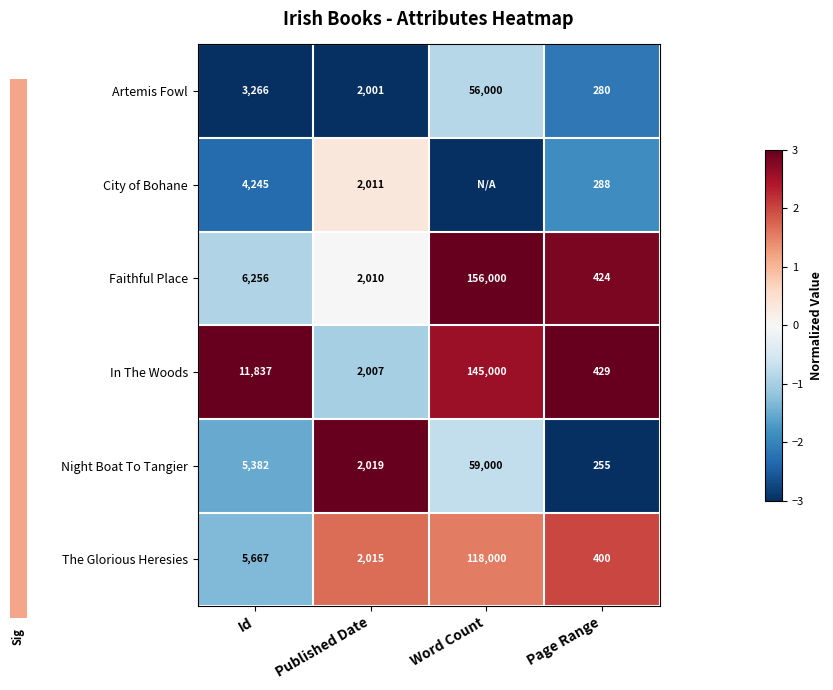

How many data points in In The Woods are less than 11837?

2